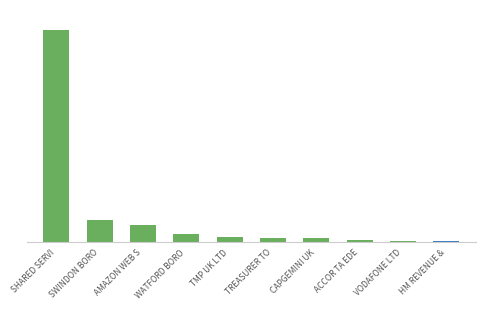

Where is the data nearest to the value 1959537?

SWINDON BORO